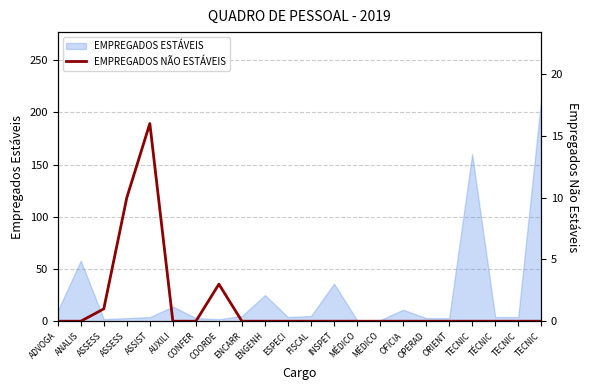

The chart shows a value of 7 at FISCAL. True or false?

False